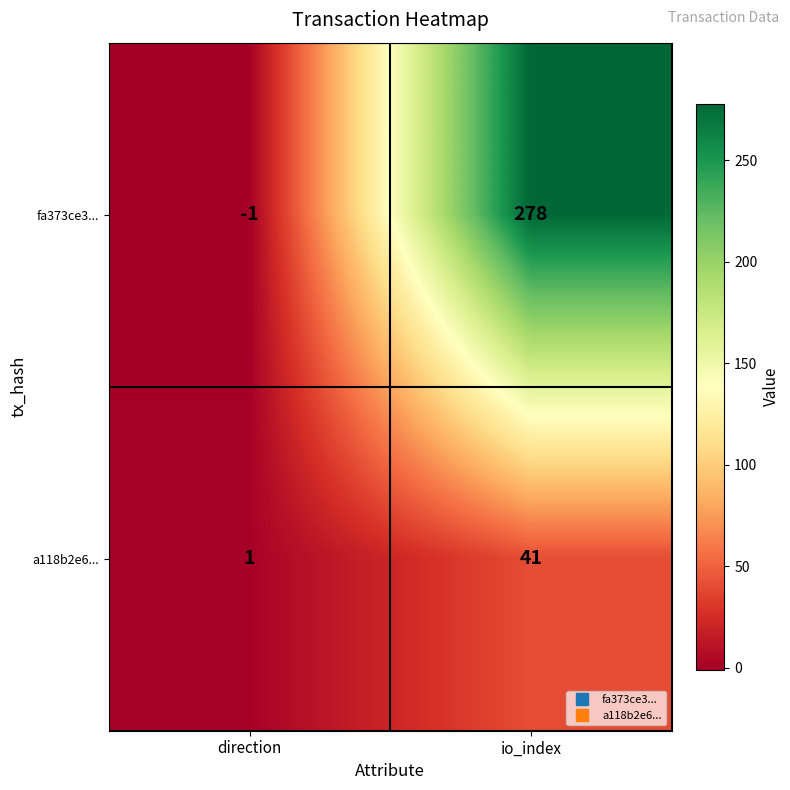

At which label is fa373ce3... closest to 138?

direction